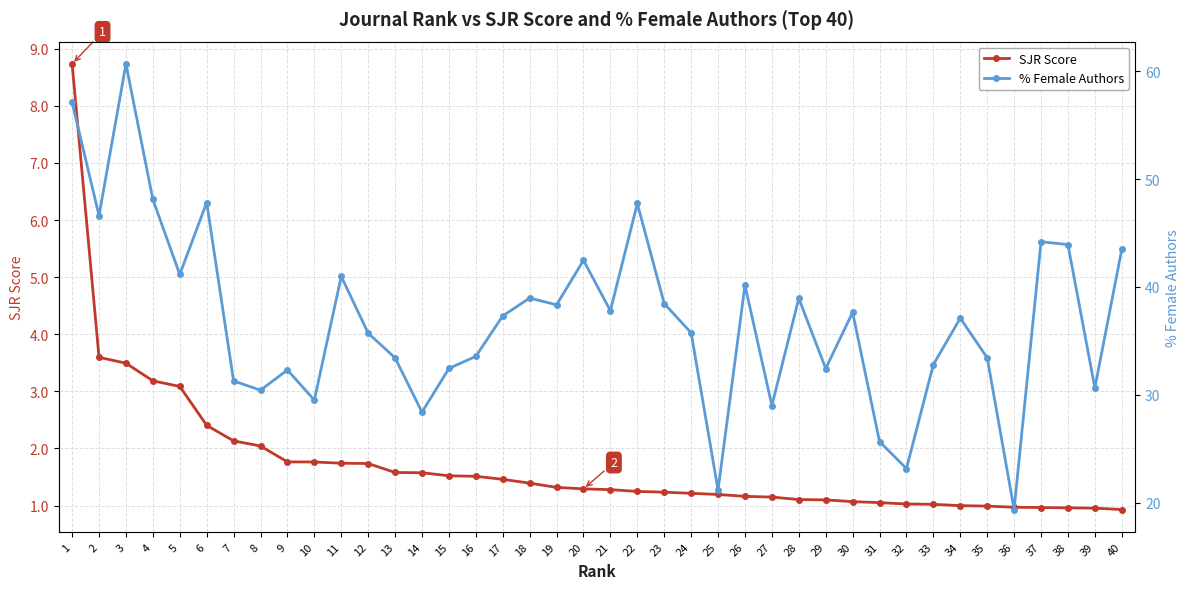

What is the value of the SJR Score point at the 2nd from the left?

3.6